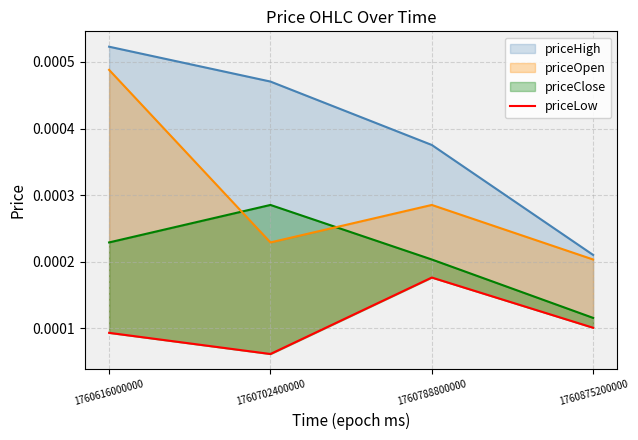

At which category does the data reach its first local valley?

1760702400000